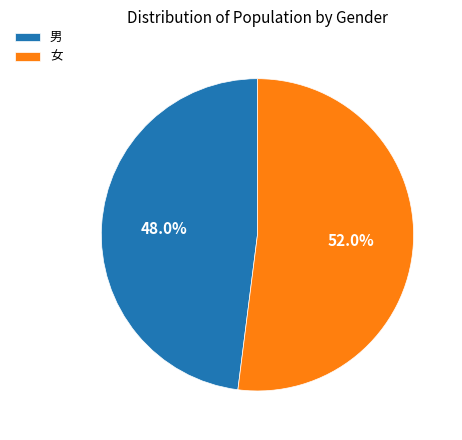

To the nearest percent, what is the difference between the largest and smallest slice percentages?

4%